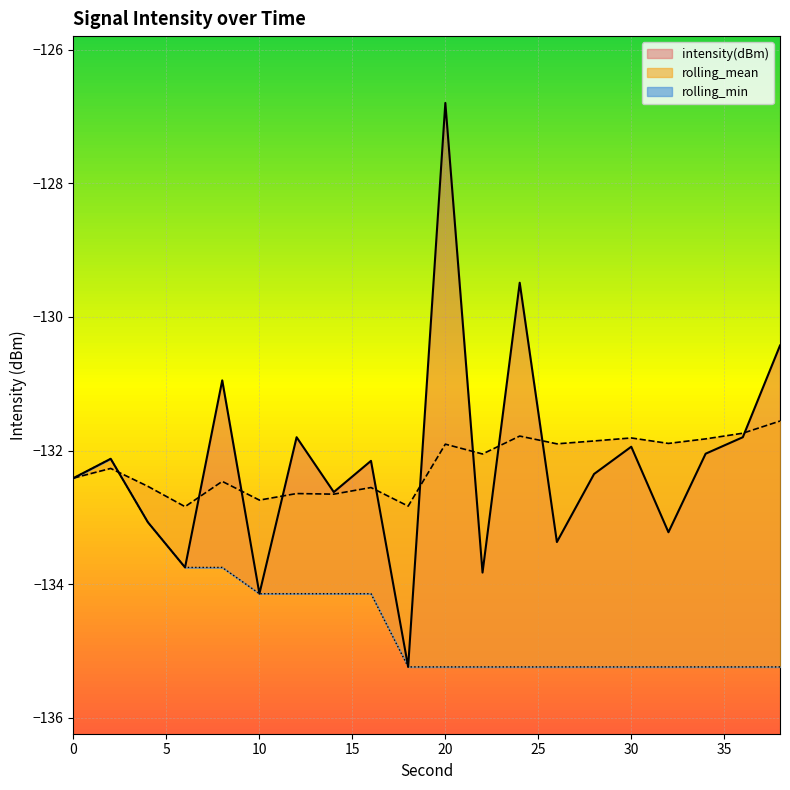

The value of rolling_min at 30 is -135.2. True or false?

True